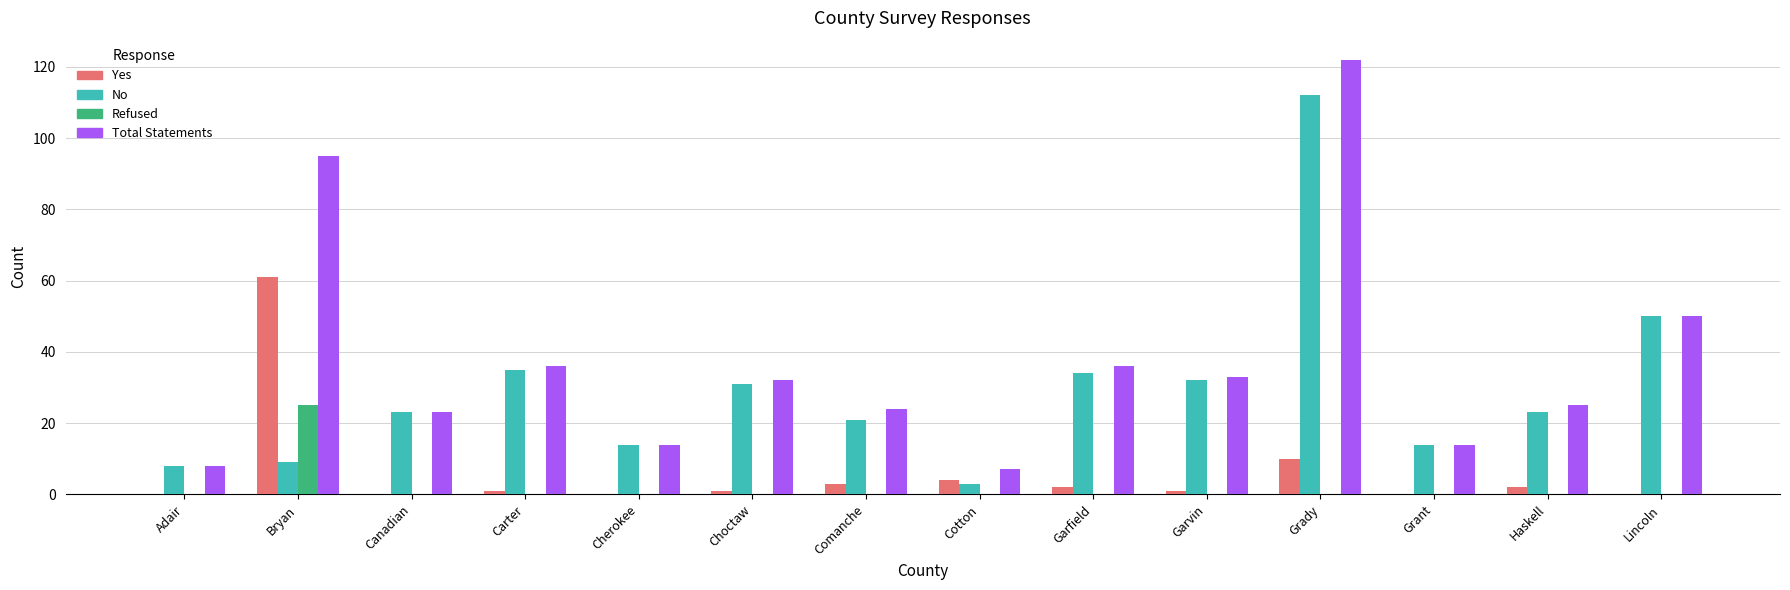

True or false: No has a value of 53 at Garvin.

False